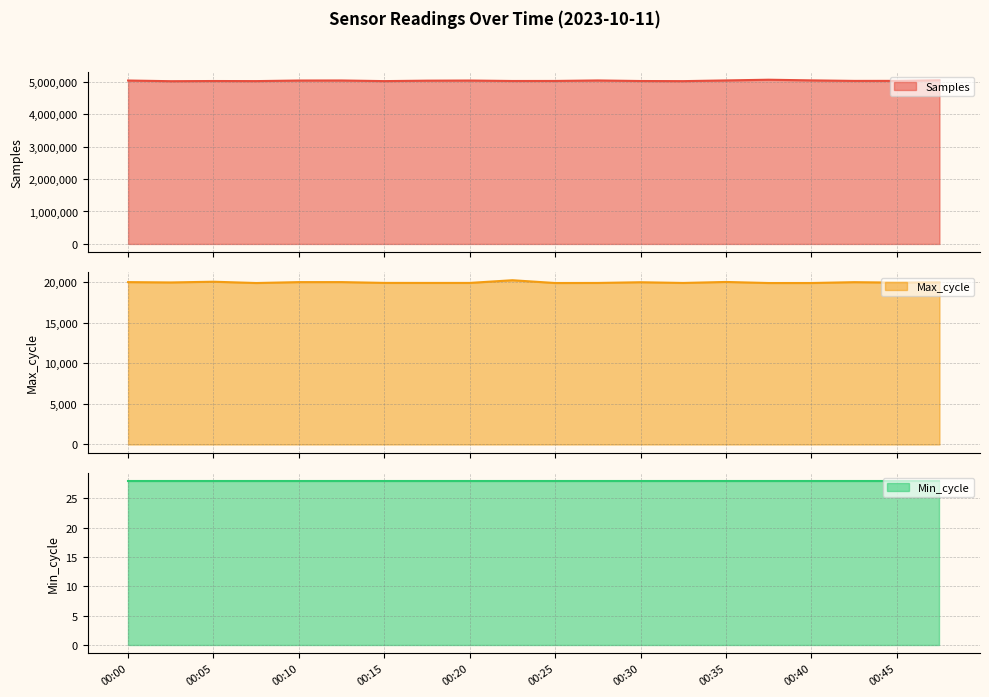

What is the total value across all series at 17?

5041505